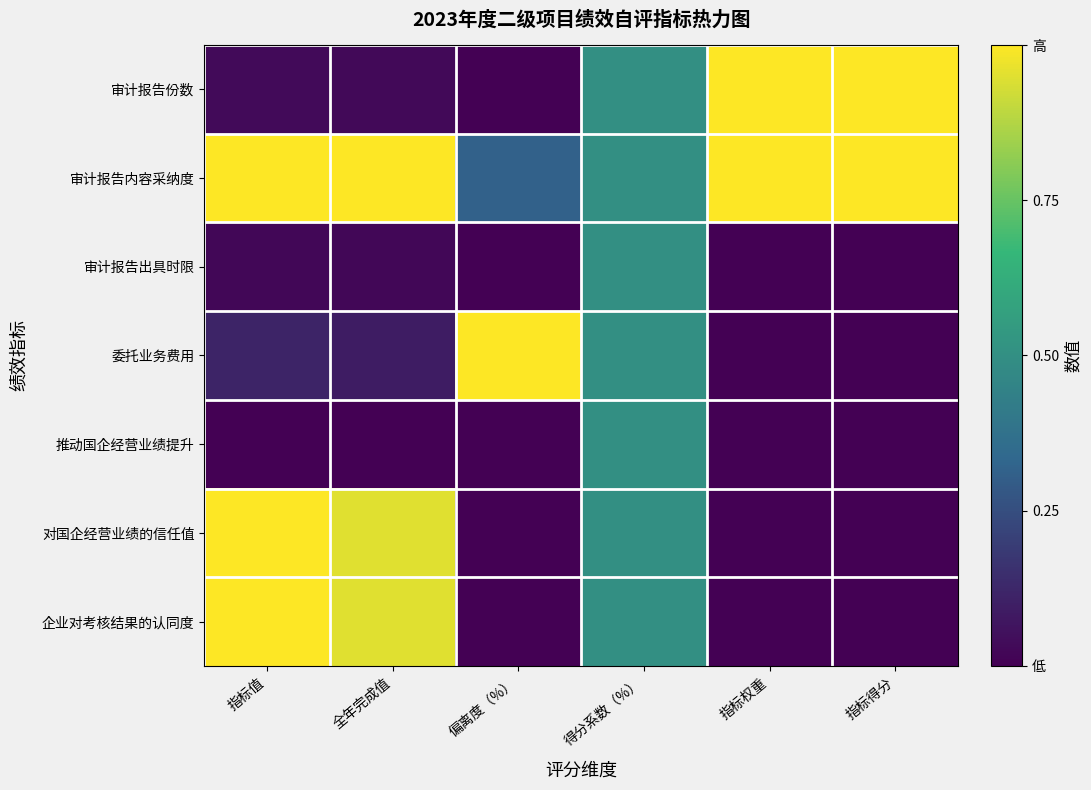

What is the spread (max minus min) of values at 指标权重?

1.0